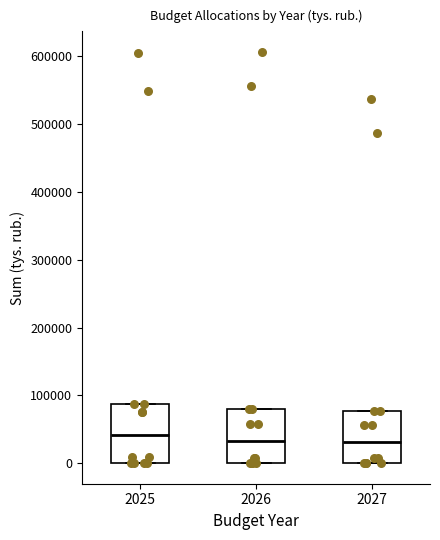

Reading left to right, transcribe this box plot: for each box, give where its median line is, the range the box spans, and where its two whiskers end, as read against the y-axis. The values are not printed on the chart, so give them approximately, as read against the axis.

2025: median 40000, box 0 to 90000, whiskers 0 to 90000
2026: median 30000, box 0 to 80000, whiskers 0 to 80000
2027: median 30000, box 0 to 80000, whiskers 0 to 80000